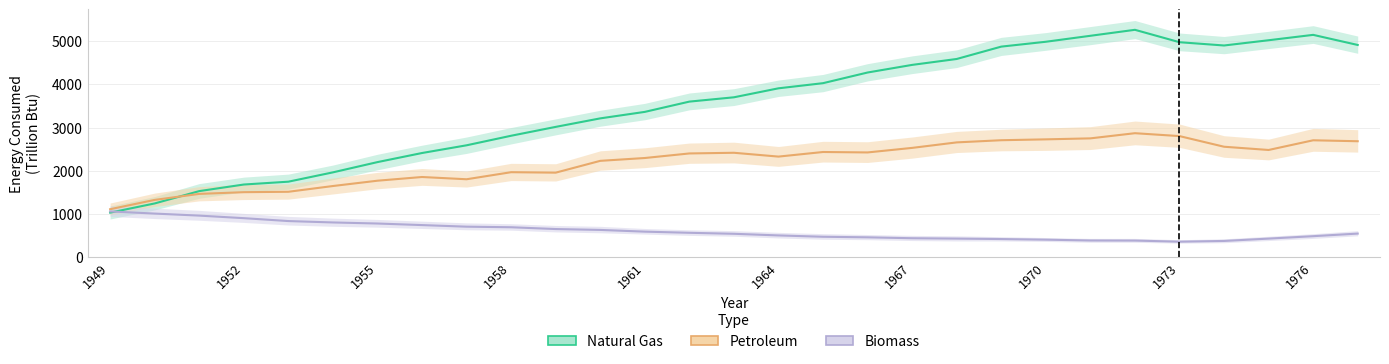

Where does the Biomass series first go above 541?

1949